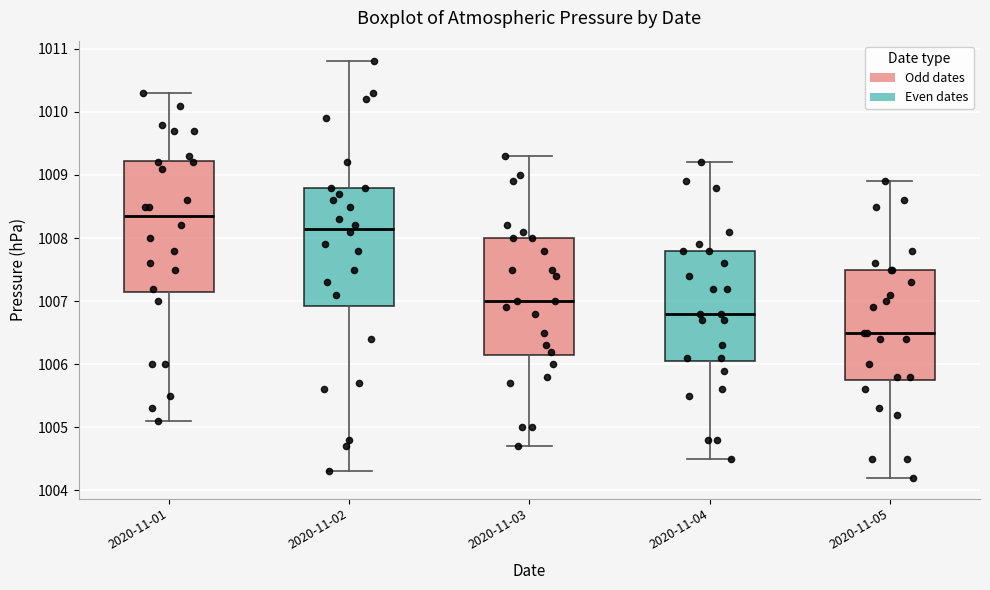

Which box is the tallest, from its lower edge to its upper edge?

2020-11-01